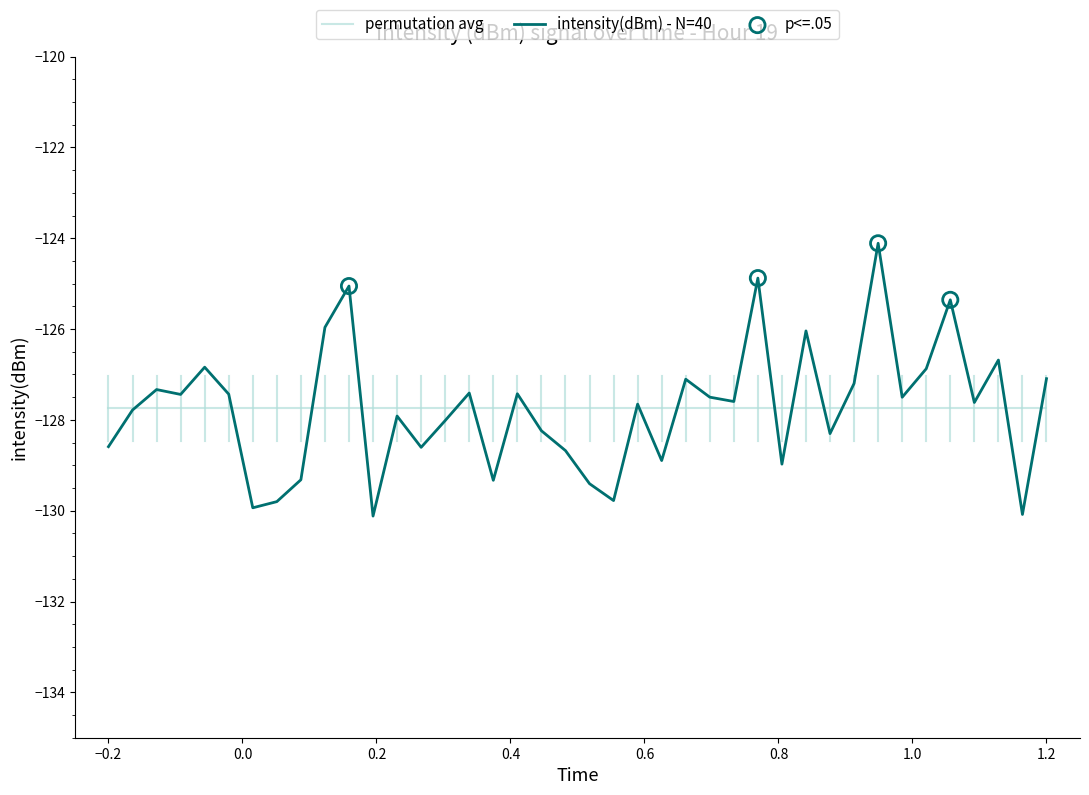

What is the lowest value of the intensity(dBm) - N=40 series?

-130.1